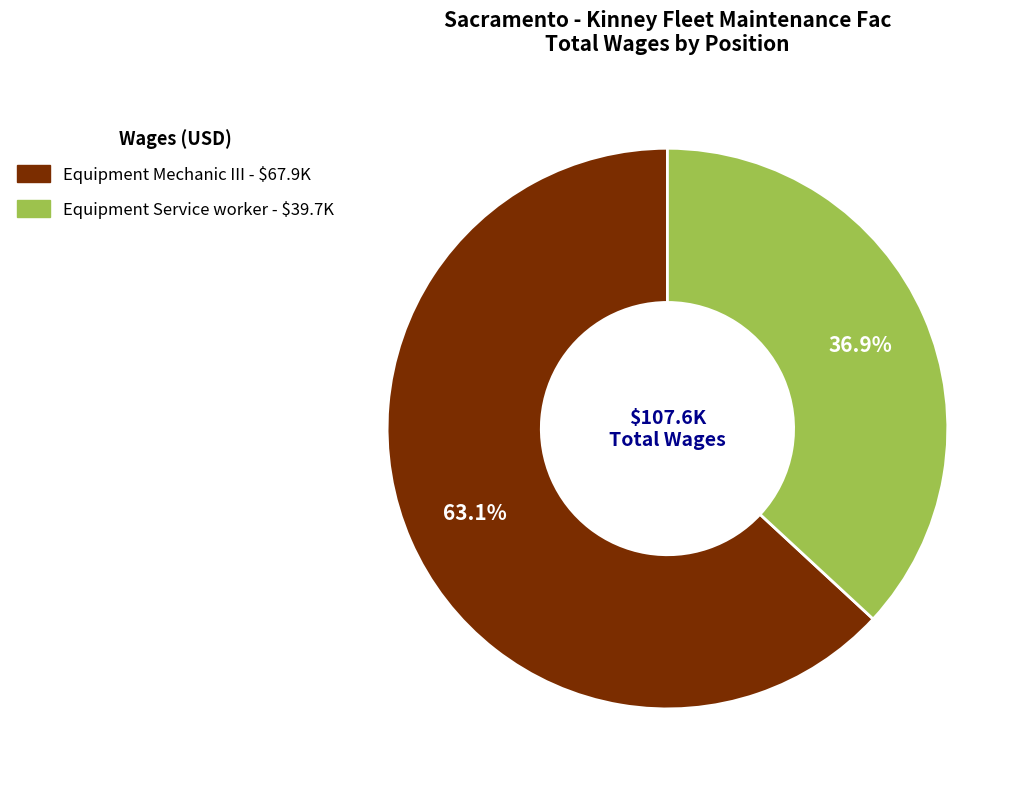

Count the number of slices in the pie.

2